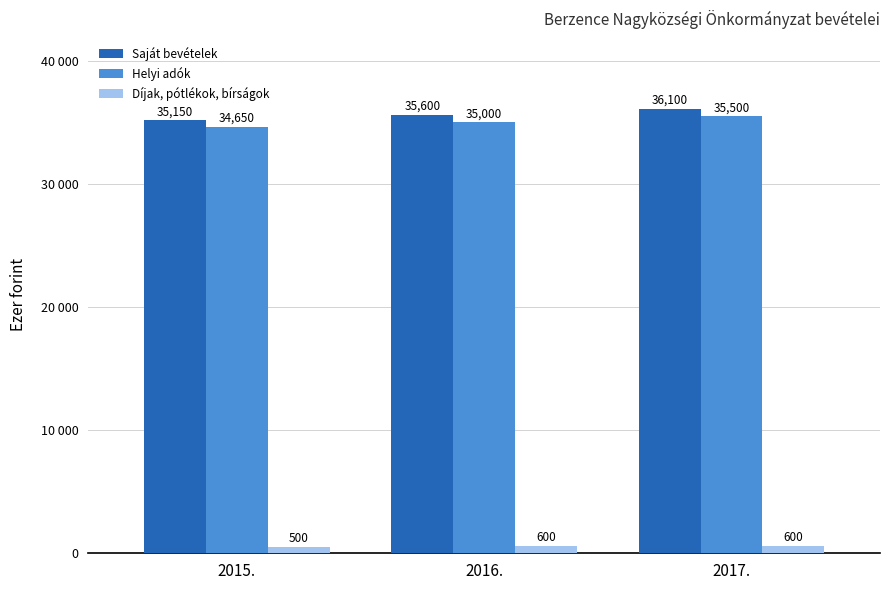

Which series changed the most between 2015. and 2017.?

Saját bevételek